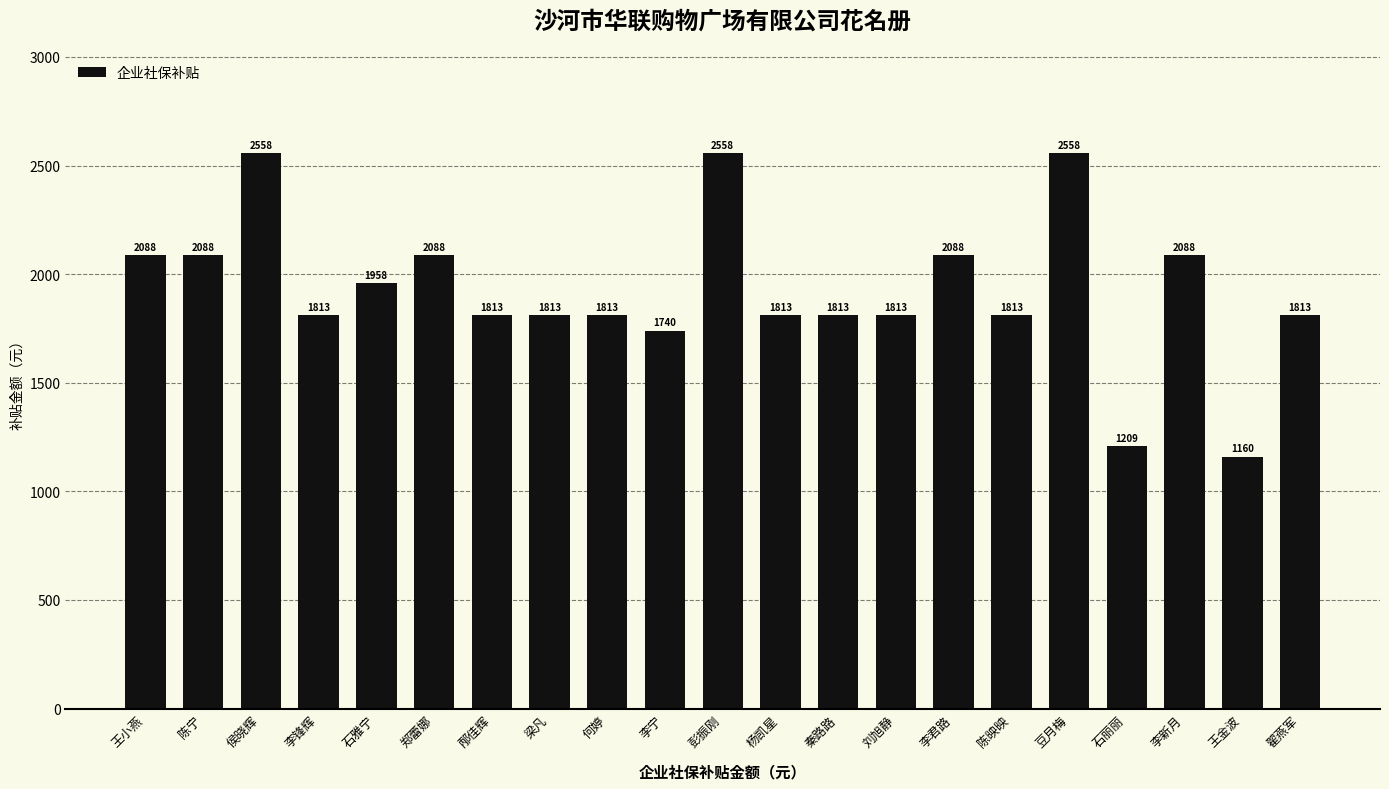

The chart shows a value of 2873.1 at 石雅宁. True or false?

False